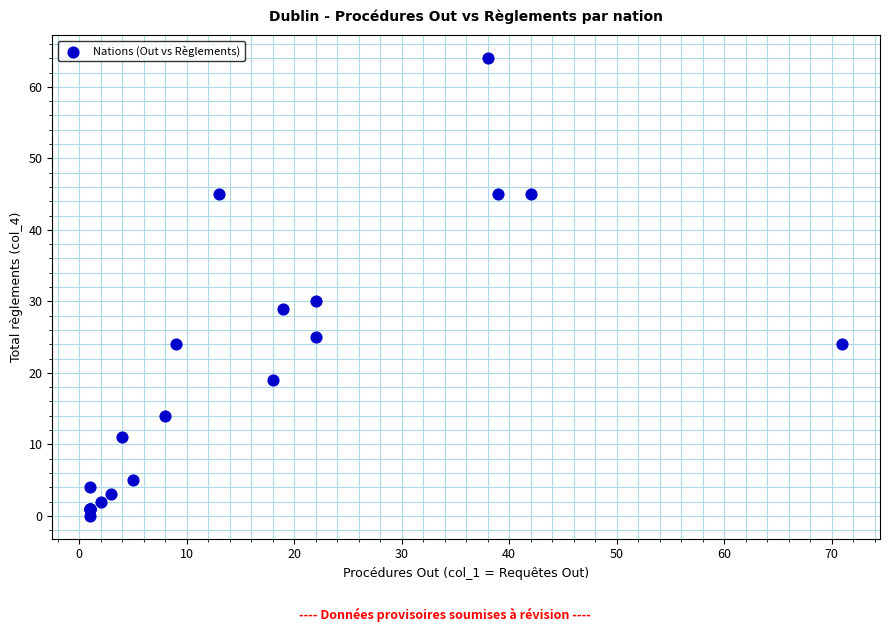

What Y value in the scatter plot is closest to 32?

30